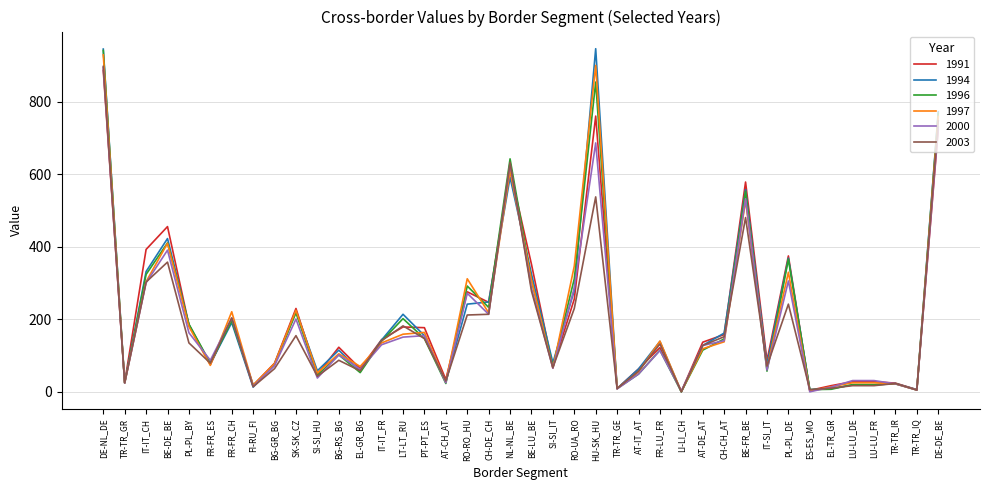

What is the total value across all series at BE-FR_BE?

3232